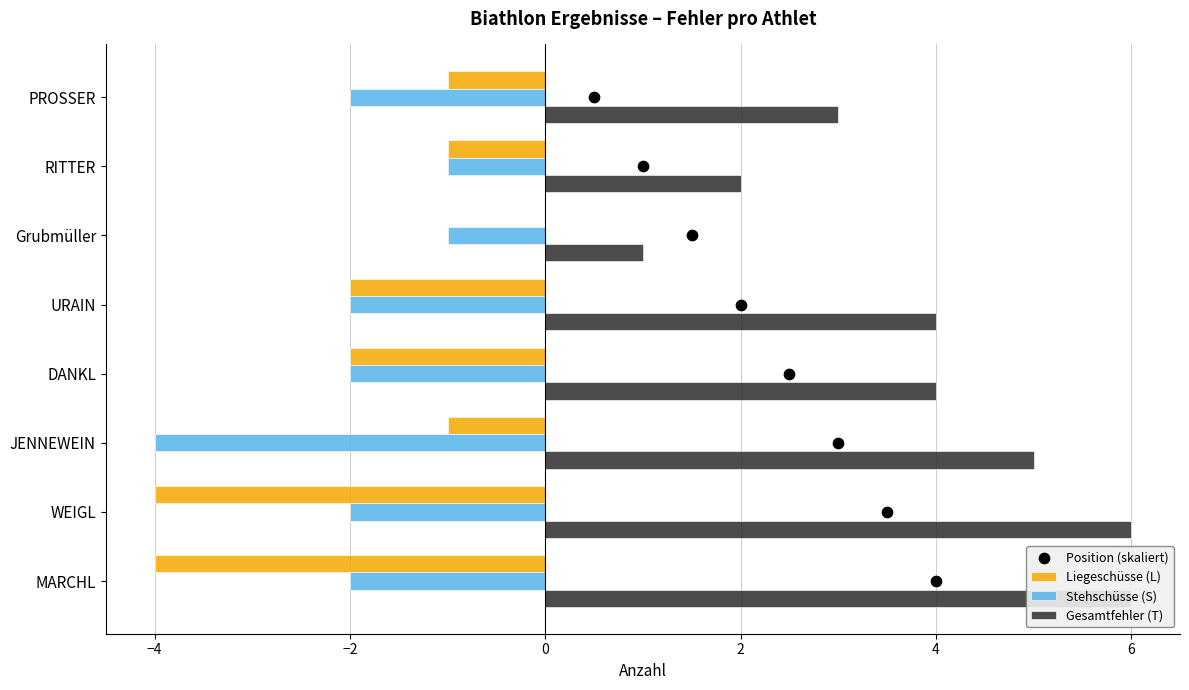

Which series reaches the maximum Y coordinate?

Gesamtfehler (T)